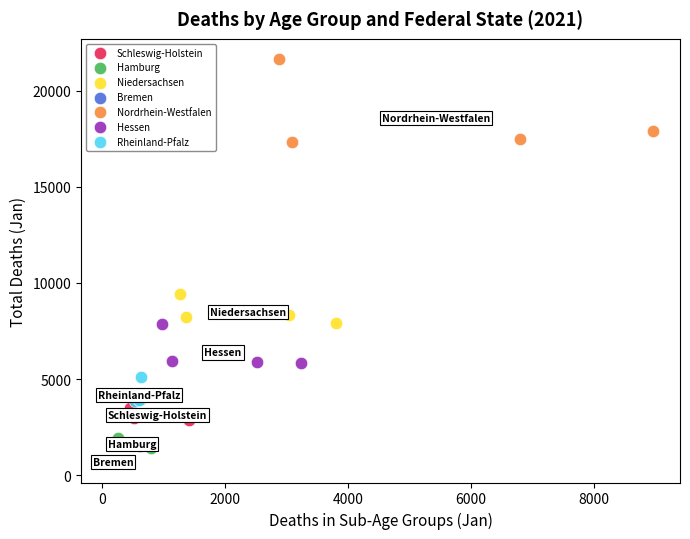

Which series has the widest spread of Y values?

Nordrhein-Westfalen